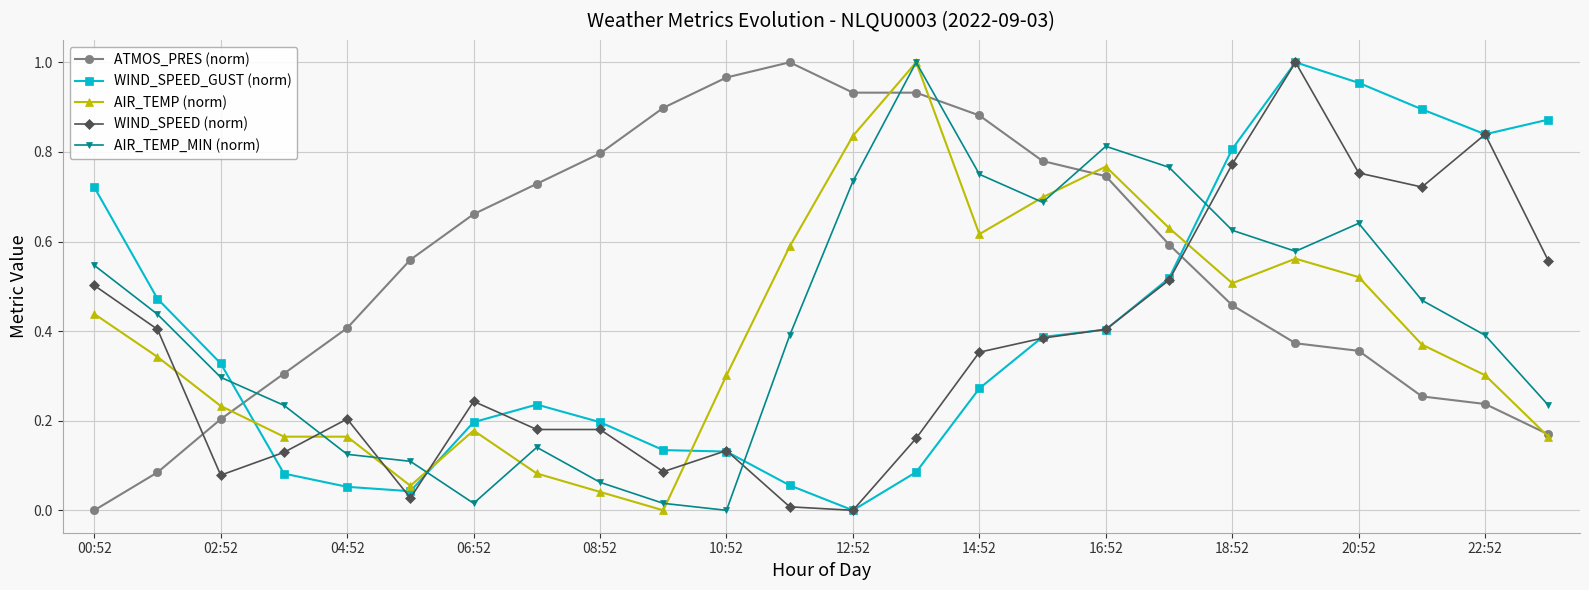

How many distinct data groups are displayed?

5